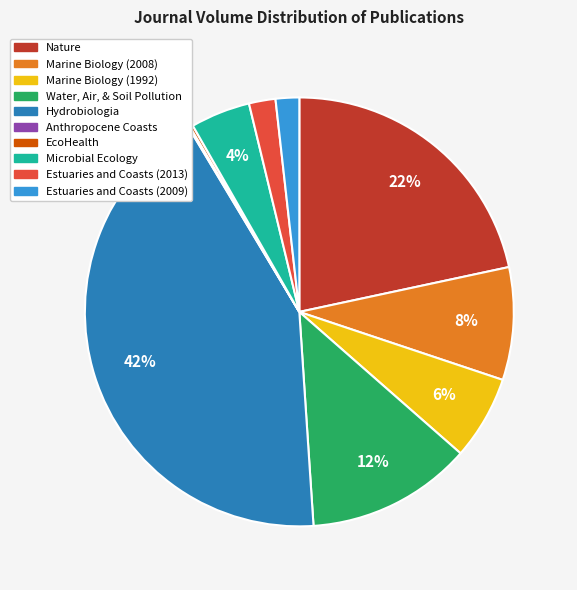

To the nearest percent, what is the average slice percentage?

10%